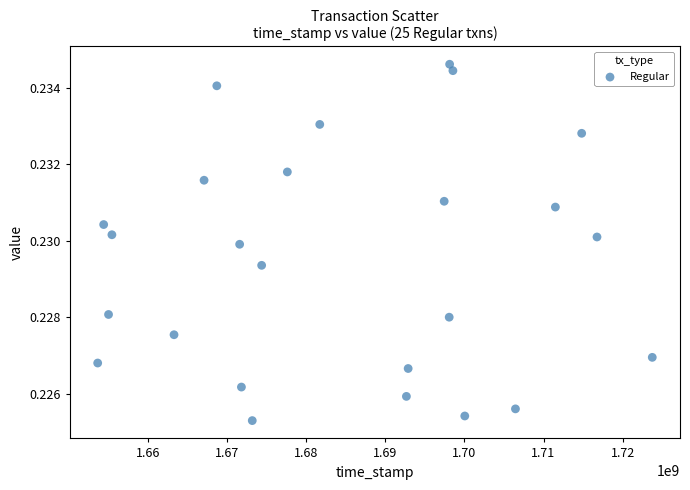

What is the range of X values (max minus min)?

70076116.4